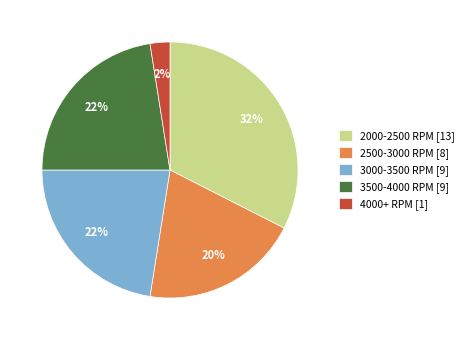

How many segments does this pie chart have?

5